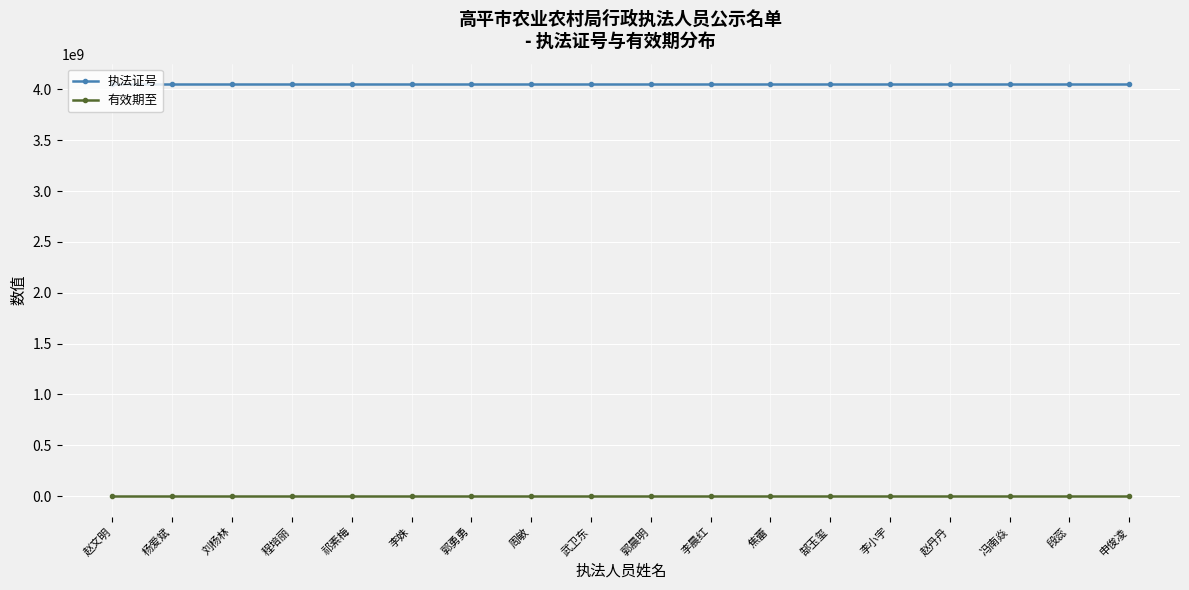

The 执法证号 series shows 6630221156 at 焦蕾. True or false?

False